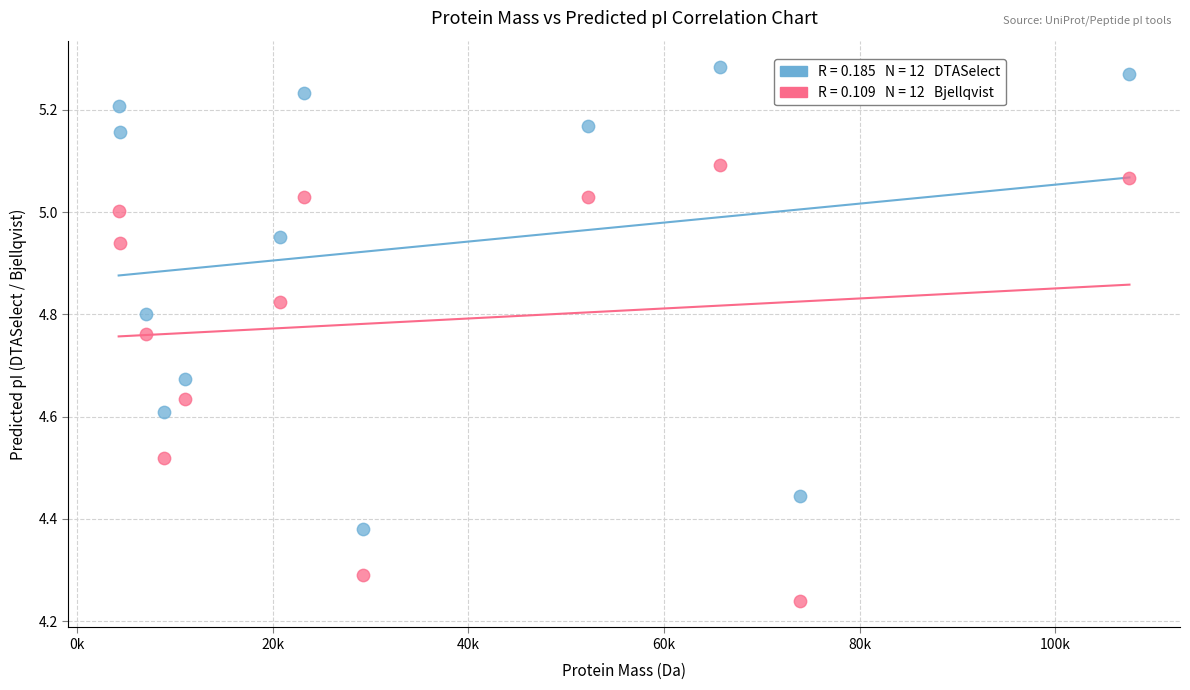

Across all data points, what is the range of Y values (max minus min)?

1.0